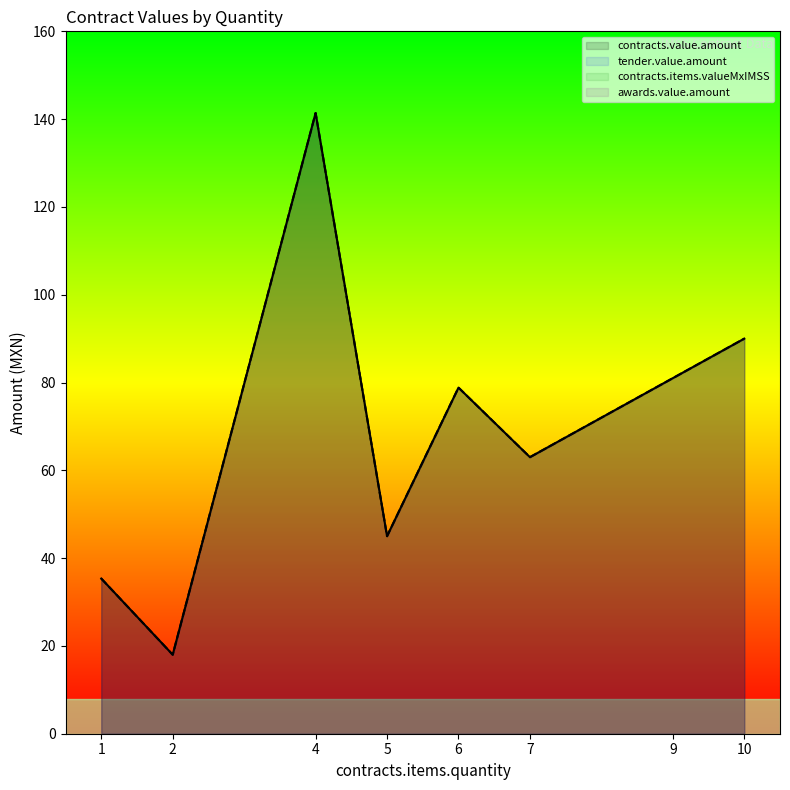

Which category has the lowest value in the awards.value.amount series?

2